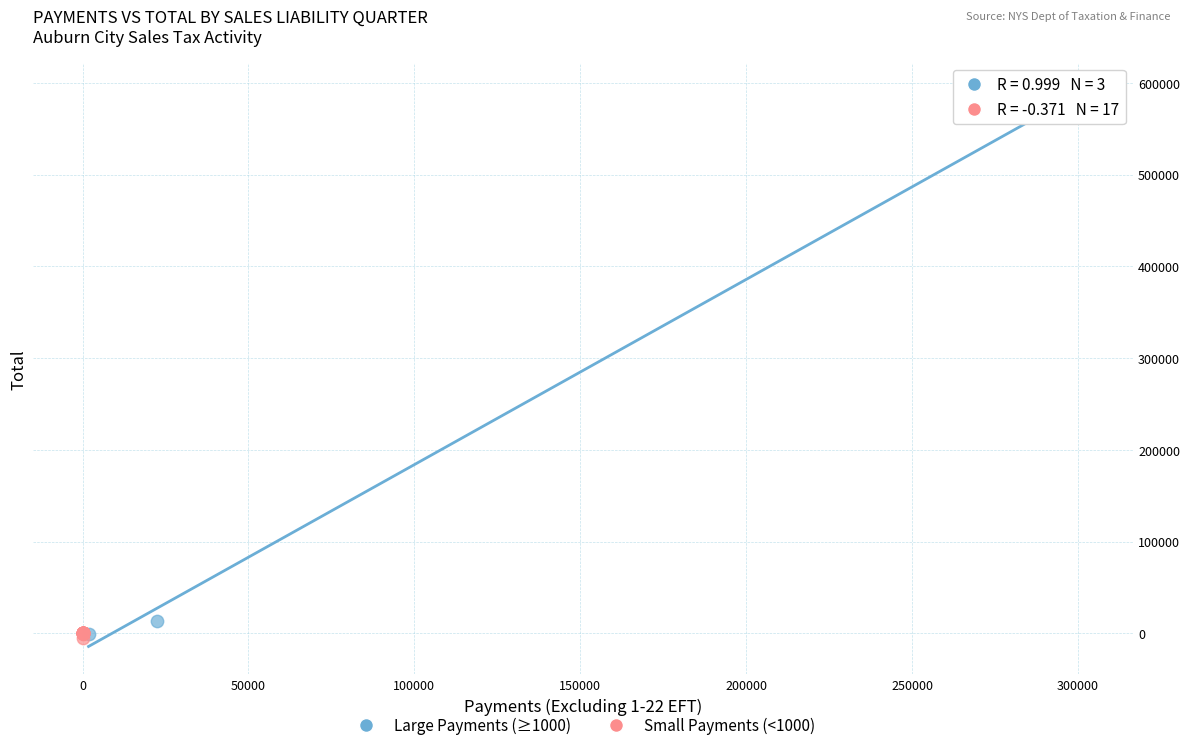

What are all the series names shown in the legend?

Large Payments (≥1000), Small Payments (<1000)